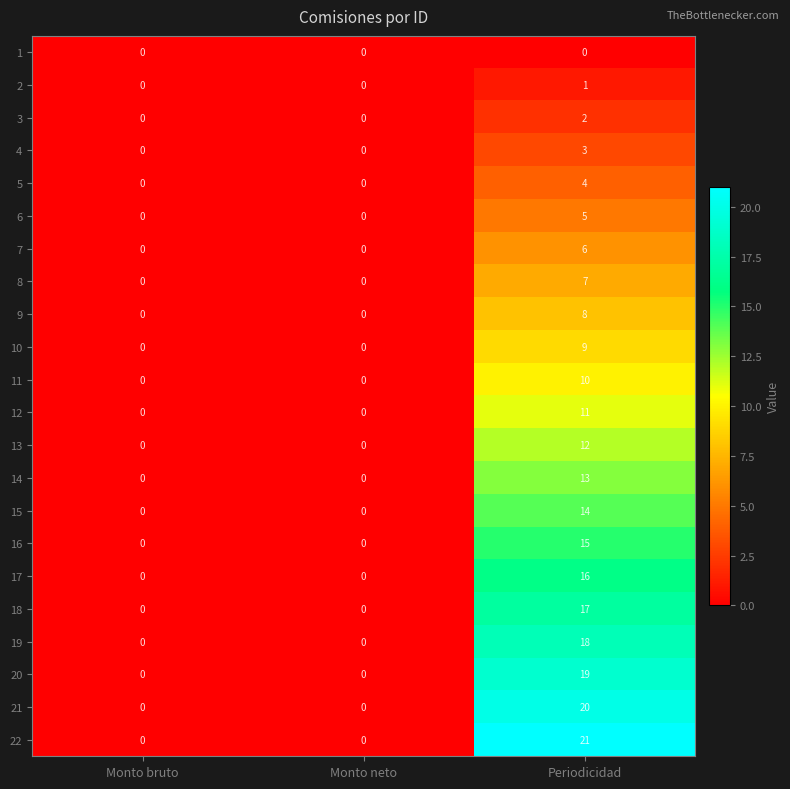

Which series has the widest spread of values?

22